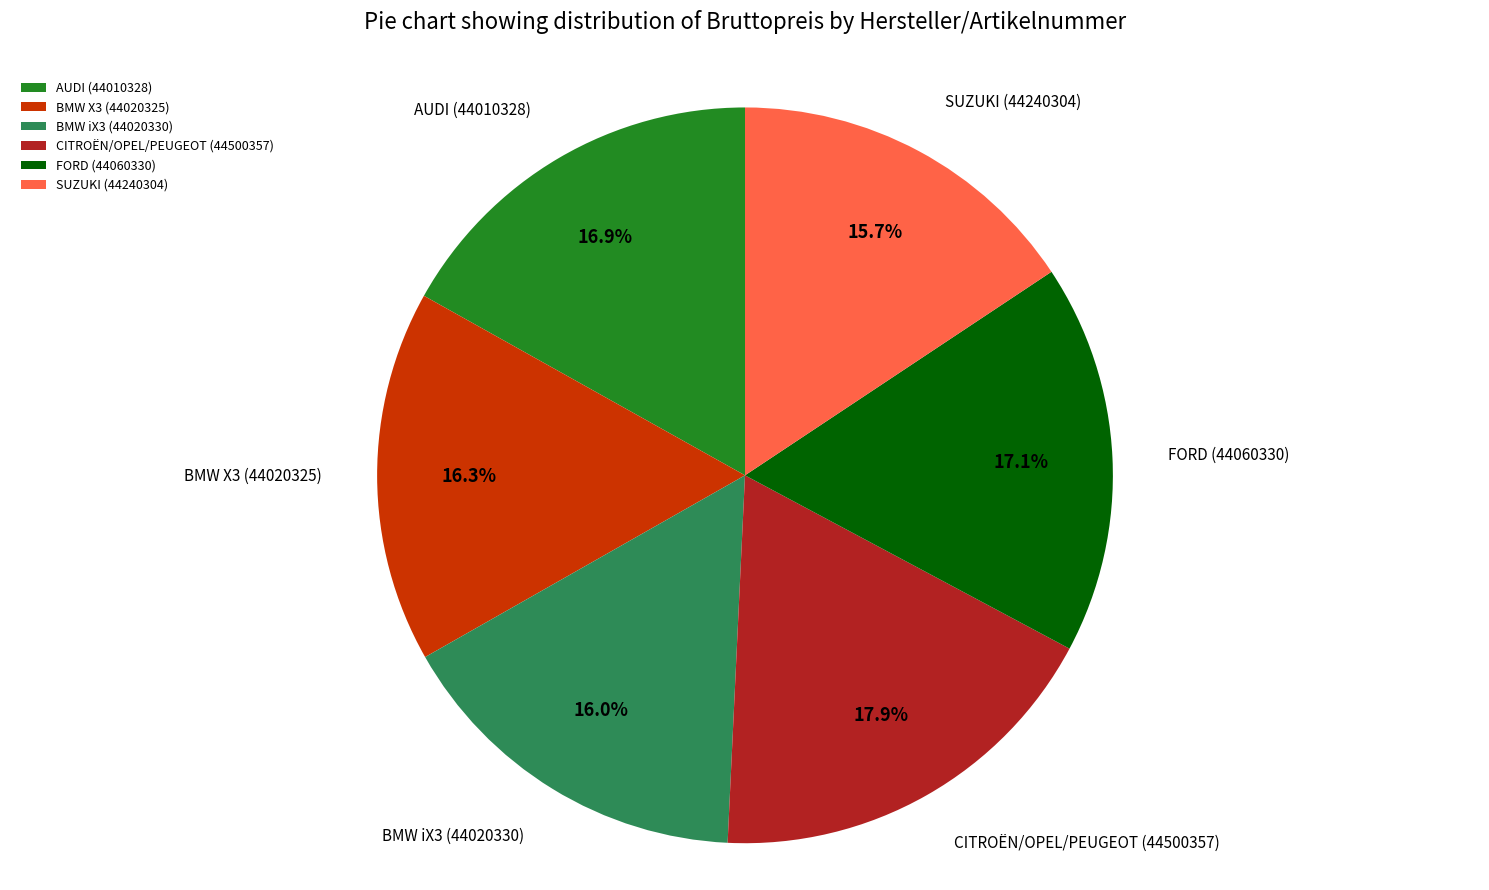

The SUZUKI (44240304) slice represents 16% of the pie. True or false?

True